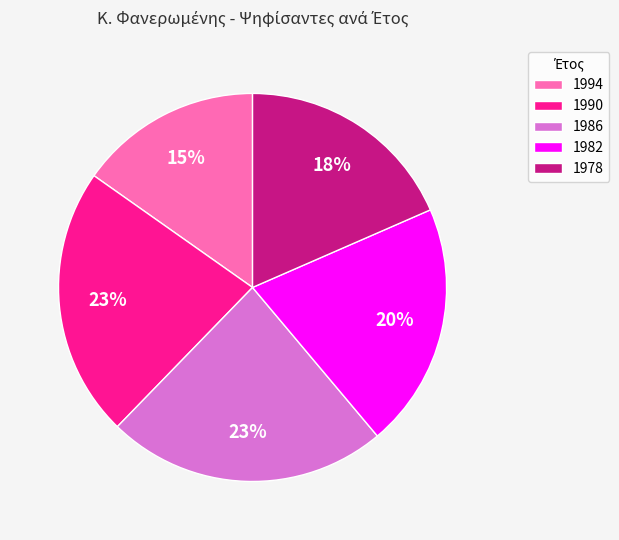

Which has a higher value, 1978 or 1990?

1990